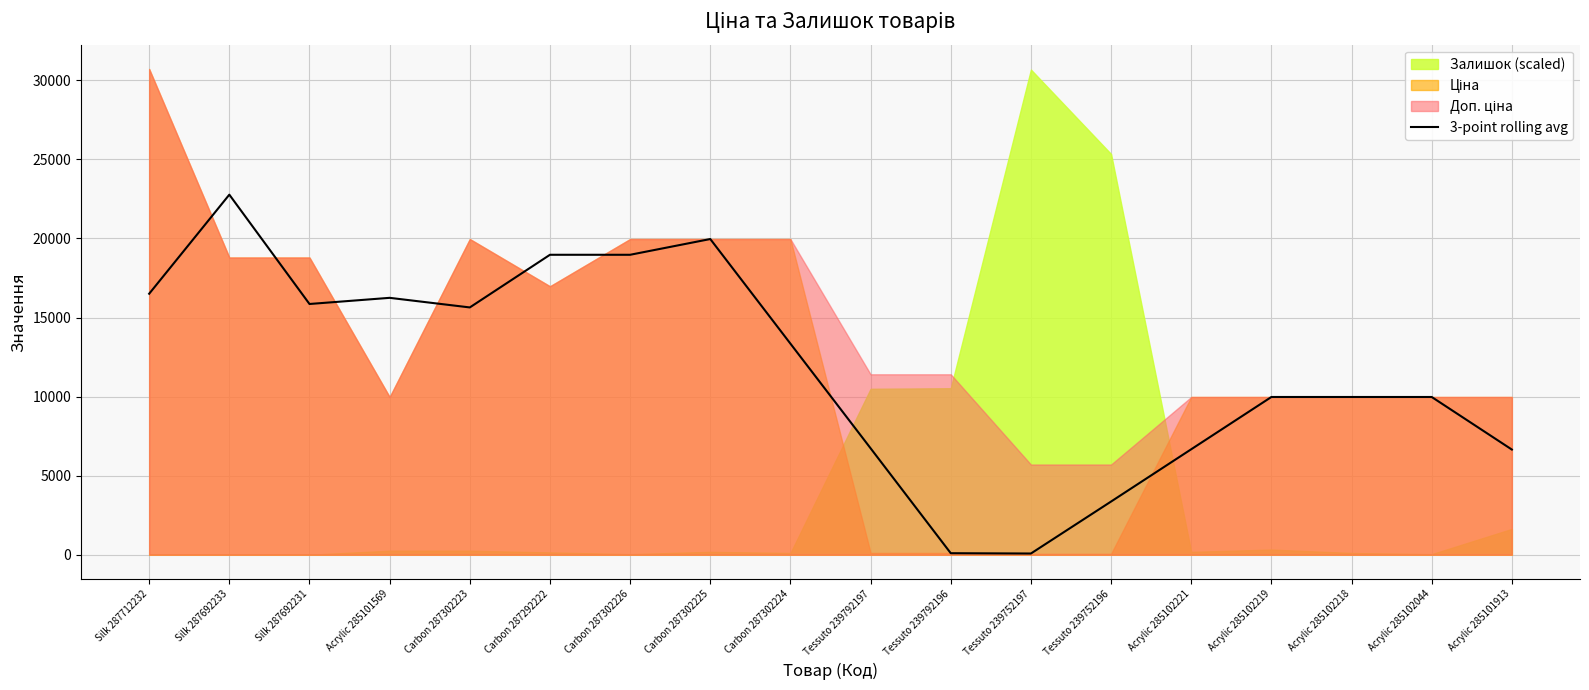

Which category has the lowest value across all series?

Tessuto 239752197